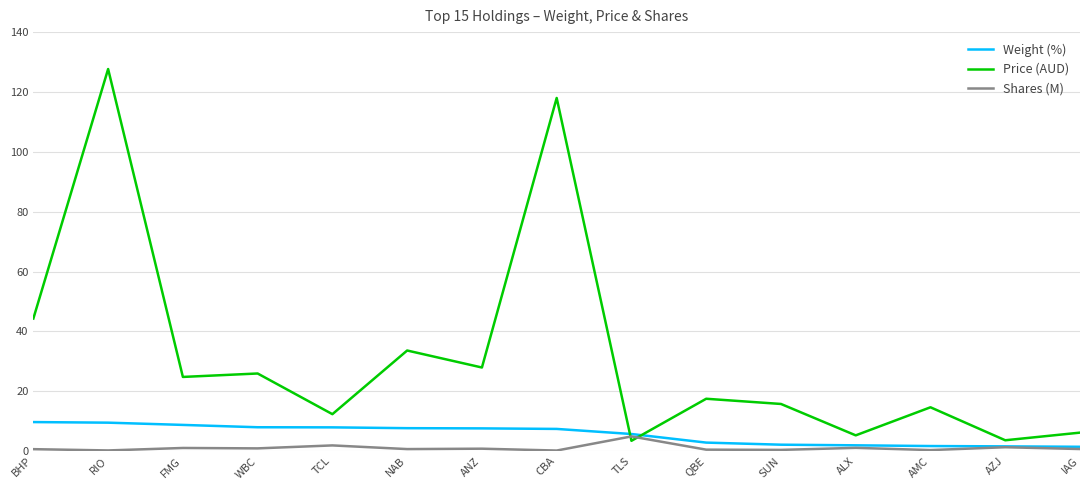

Is the value of Shares (M) at AZJ greater than the value of Weight (%) at TLS?

No